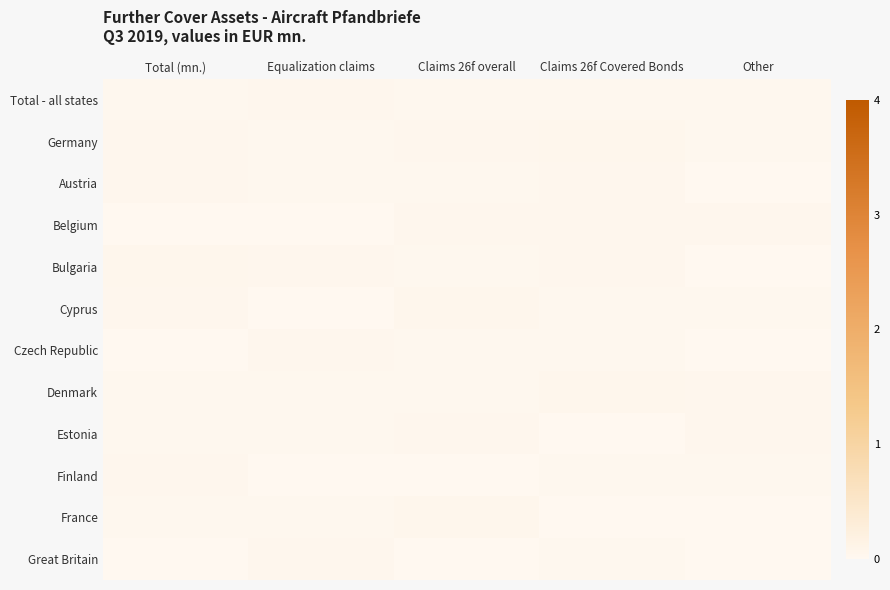

At which category is the sum across all series the highest?

Claims 26f overall